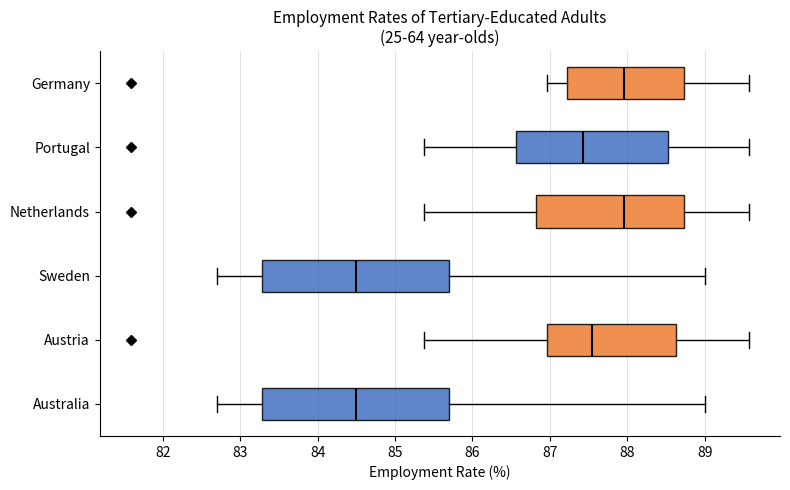

Reading bottom to top, transcribe this box plot: for each box, give where its median line is, the range the box spans, and where its two whiskers end, as read against the x-axis. The values are not printed on the chart, so give them approximately, as read against the axis.

Australia: median 84.5, box 83.3 to 85.7, whiskers 82.7 to 89.0
Austria: median 87.5, box 87.0 to 88.6, whiskers 85.4 to 89.6
Sweden: median 84.5, box 83.3 to 85.7, whiskers 82.7 to 89.0
Netherlands: median 88.0, box 86.8 to 88.7, whiskers 85.4 to 89.6
Portugal: median 87.4, box 86.6 to 88.5, whiskers 85.4 to 89.6
Germany: median 88.0, box 87.2 to 88.7, whiskers 87.0 to 89.6